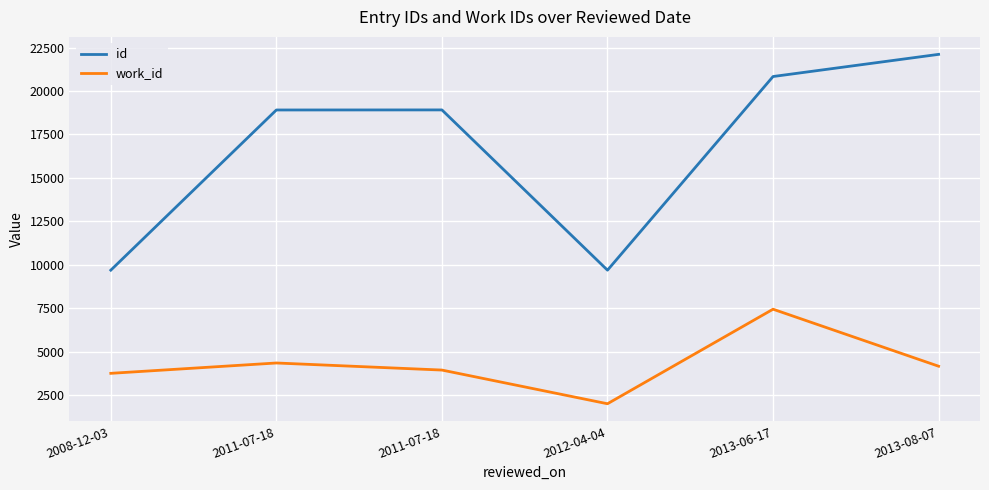

What is the label of the 1st point from the right?

2013-08-07